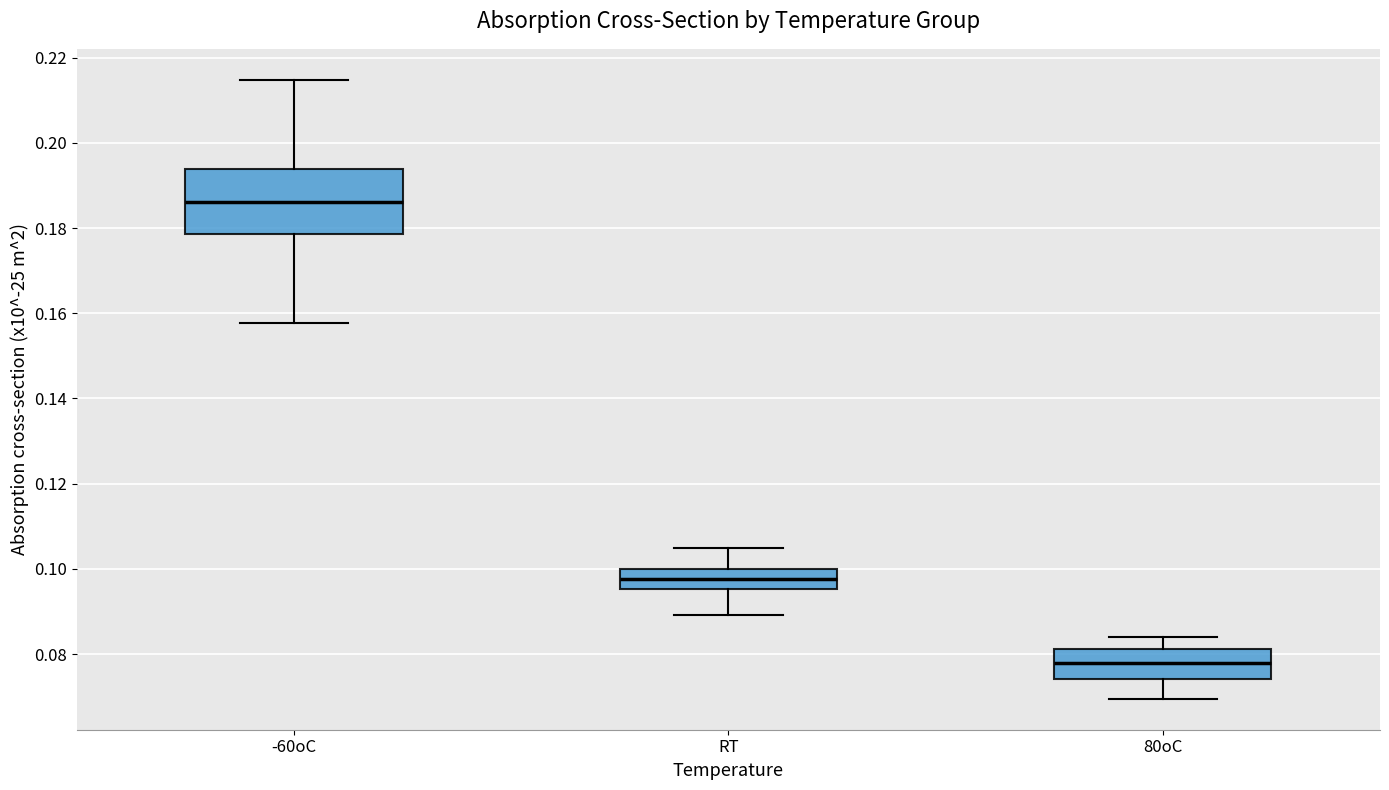

Reading left to right, read every box against the y-axis: the position of its median line, the range the box covers, and the ends of its whiskers. The values are not printed on the chart, so give them approximately, as read against the axis.

-60oC: median 0.186, box 0.178 to 0.194, whiskers 0.158 to 0.214
RT: median 0.098, box 0.096 to 0.100, whiskers 0.090 to 0.104
80oC: median 0.078, box 0.074 to 0.082, whiskers 0.070 to 0.084